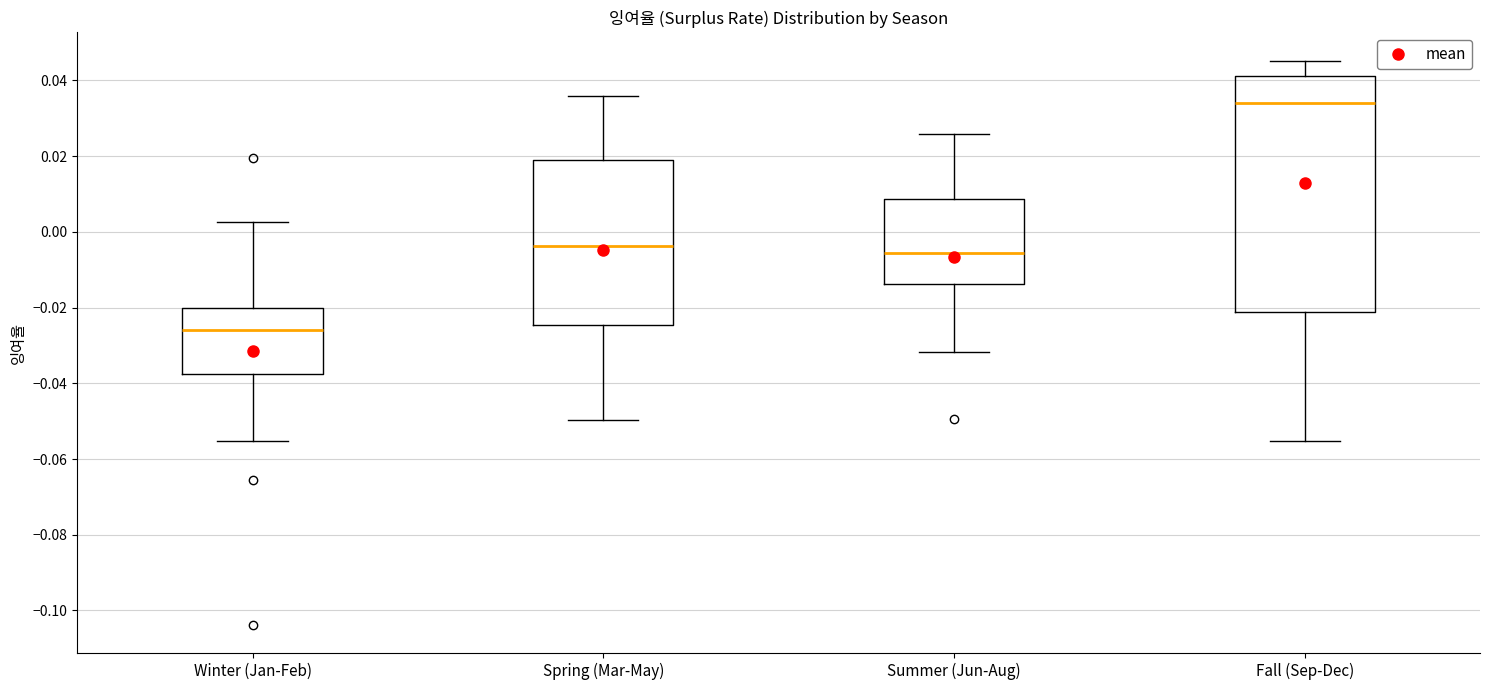

Reading left to right, transcribe this box plot: for each box, give where its median line is, the range the box spans, and where its two whiskers end, as read against the y-axis. The values are not printed on the chart, so give them approximately, as read against the axis.

Winter (Jan-Feb): median -0.026, box -0.038 to -0.020, whiskers -0.056 to 0.002
Spring (Mar-May): median -0.004, box -0.024 to 0.018, whiskers -0.050 to 0.036
Summer (Jun-Aug): median -0.006, box -0.014 to 0.008, whiskers -0.032 to 0.026
Fall (Sep-Dec): median 0.034, box -0.022 to 0.042, whiskers -0.056 to 0.046